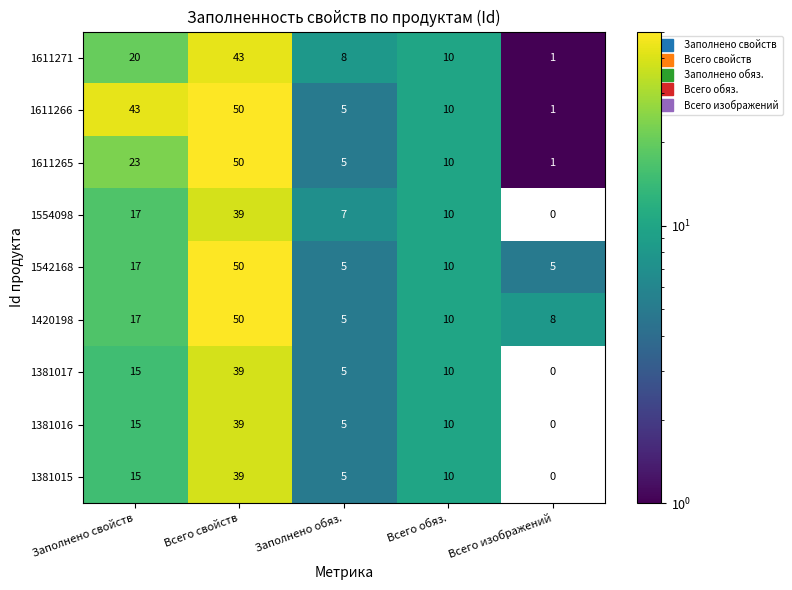

At how many categories does at least one series exceed 17?

2